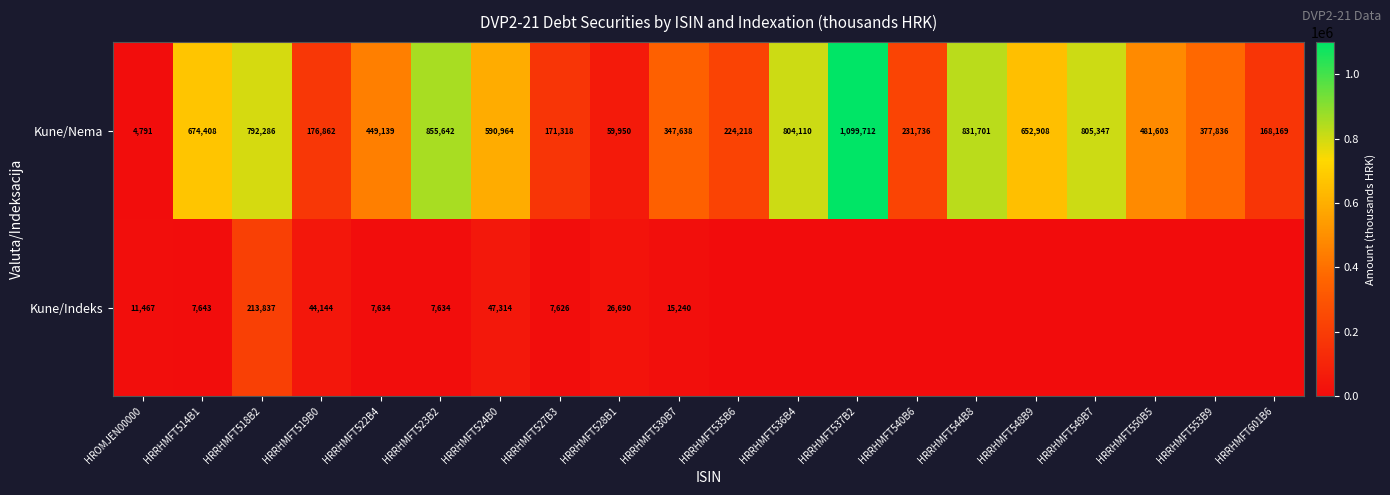

What is the difference between the highest and lowest values at HRRHMFT544B8?

831701